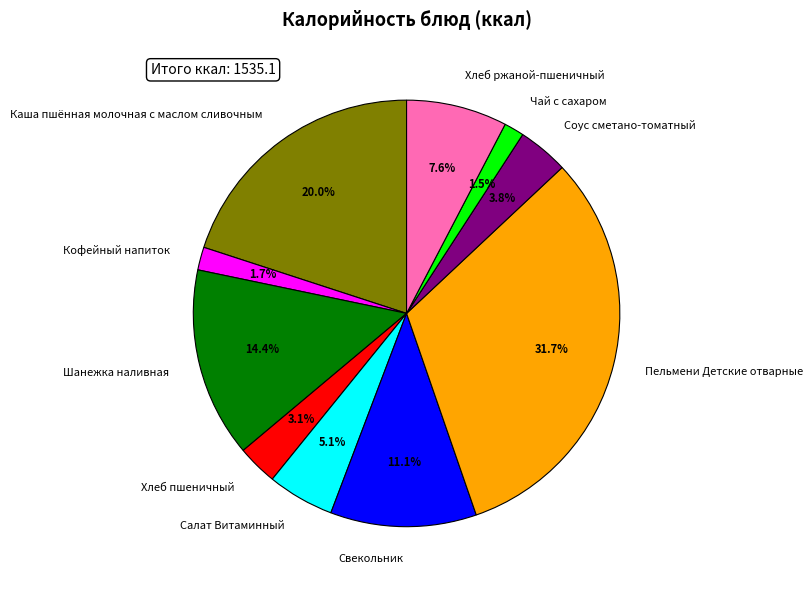

To the nearest percent, what is the average slice percentage?

10%